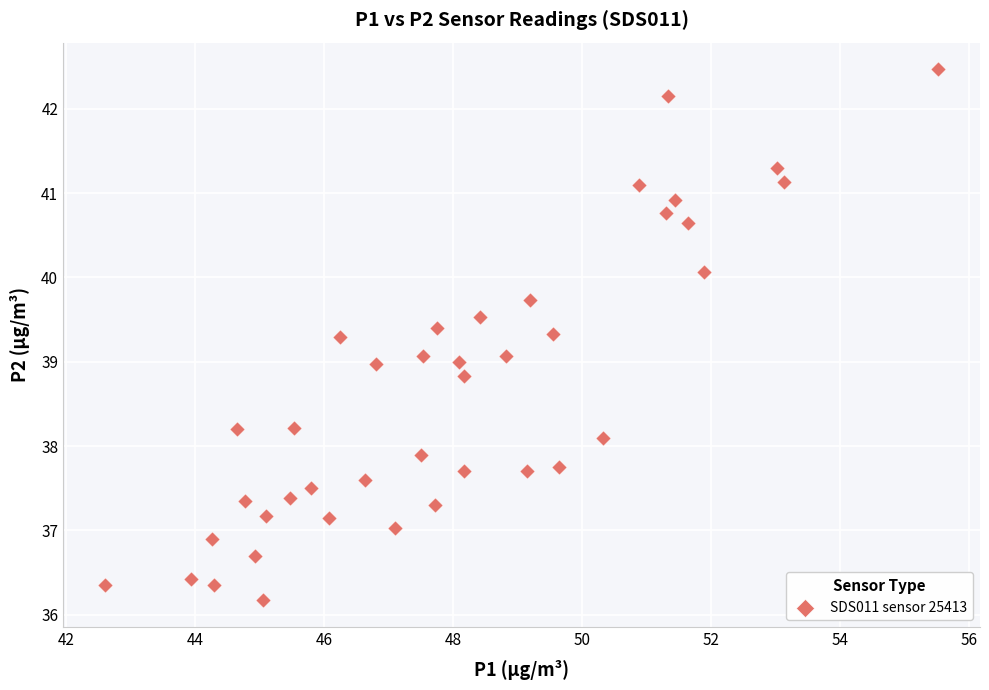

What is the range of X values (max minus min)?

12.9